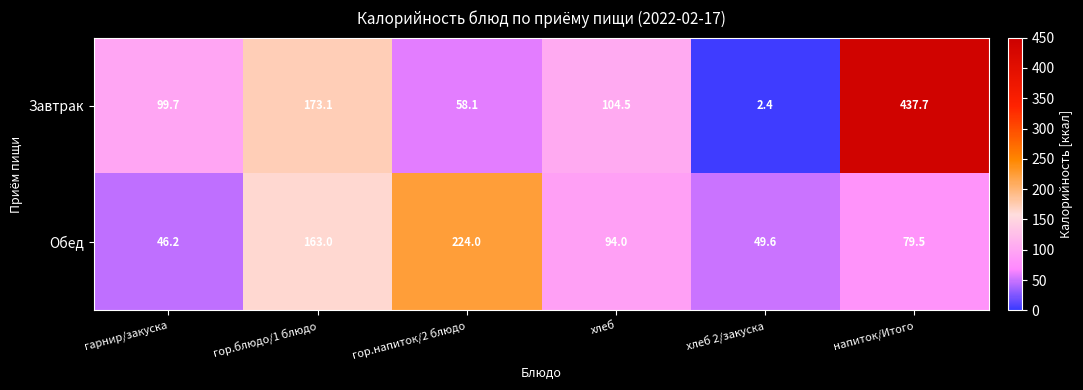

Which series changed the most between гор.напиток/2 блюдо and хлеб?

Обед